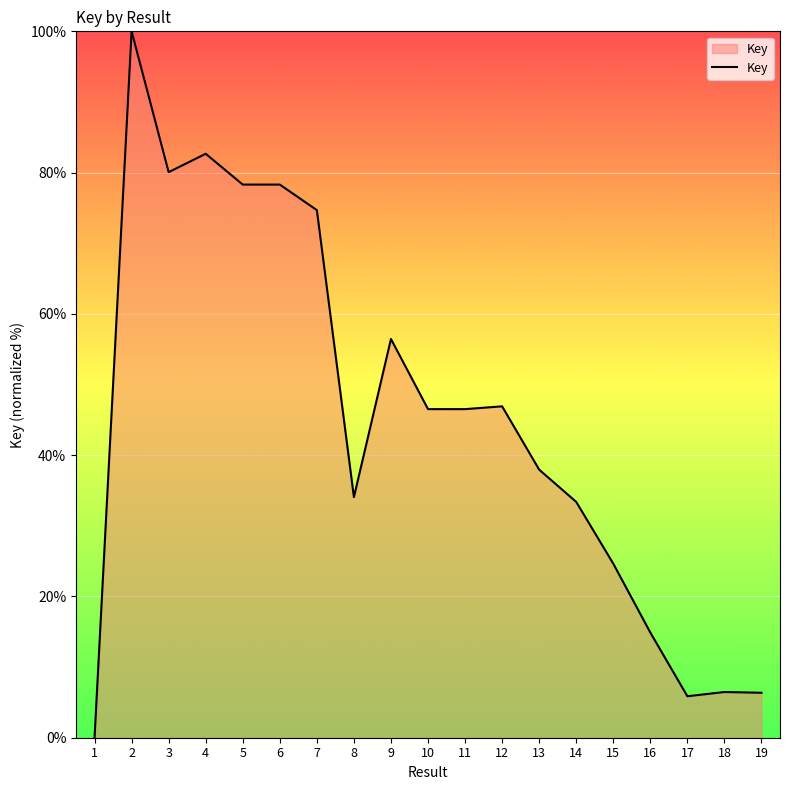

How many lines are shown in the chart?

1